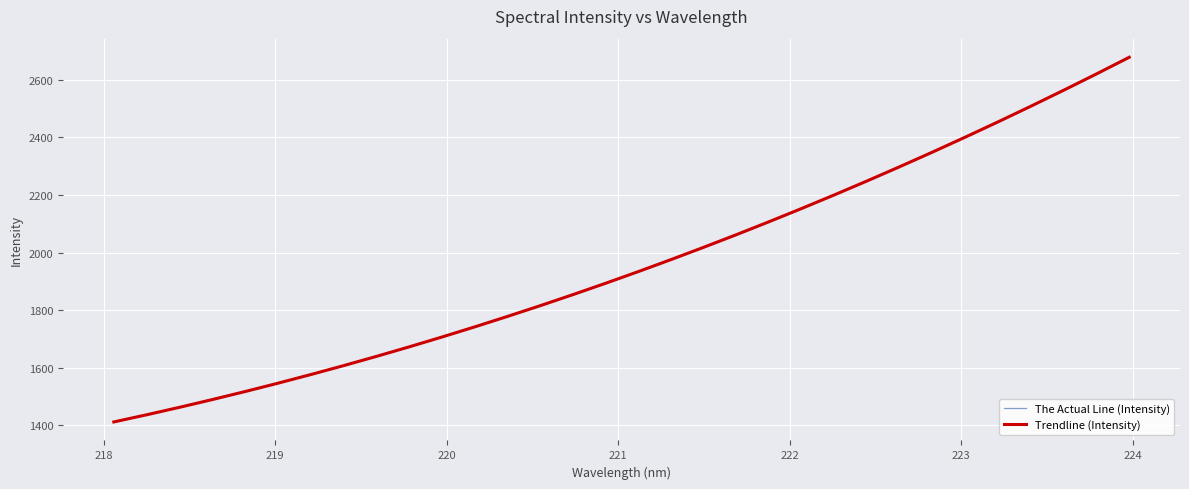

Which series has the largest range (max minus min)?

The Actual Line (Intensity)